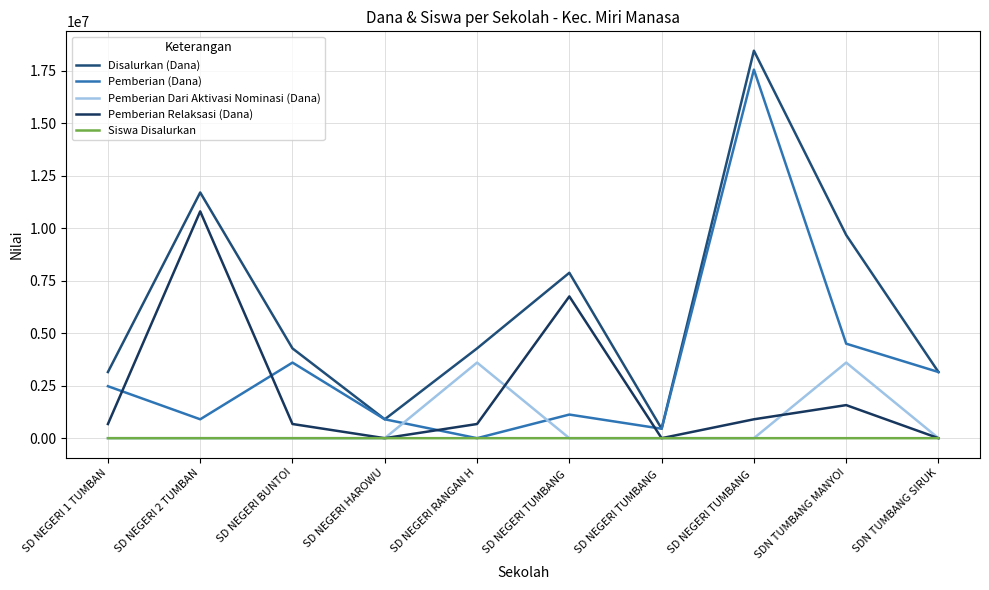

Where is the first local maximum for Pemberian Dari Aktivasi Nominasi (Dana)?

SD NEGERI RANGAN H